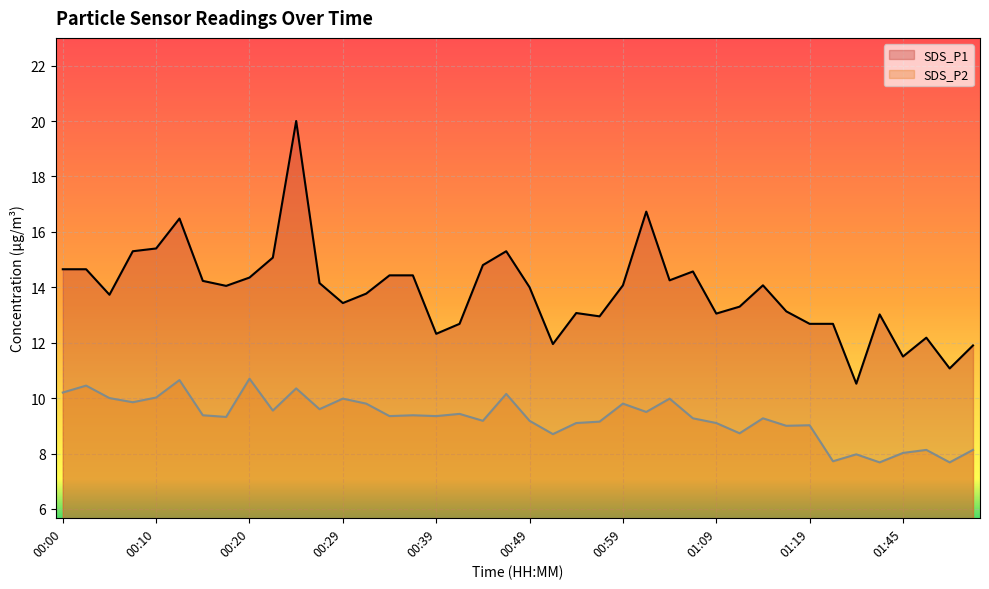

True or false: SDS_P1 and SDS_P2 cross at least once.

False